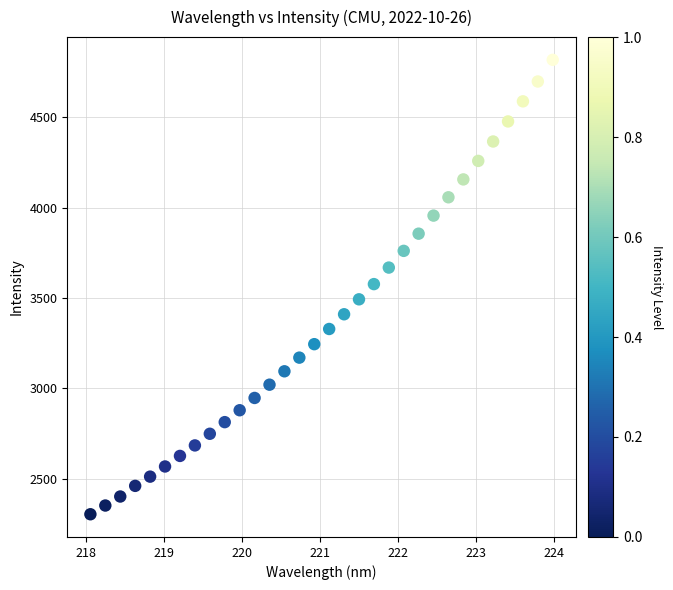

What is the range of X values (max minus min)?

5.9